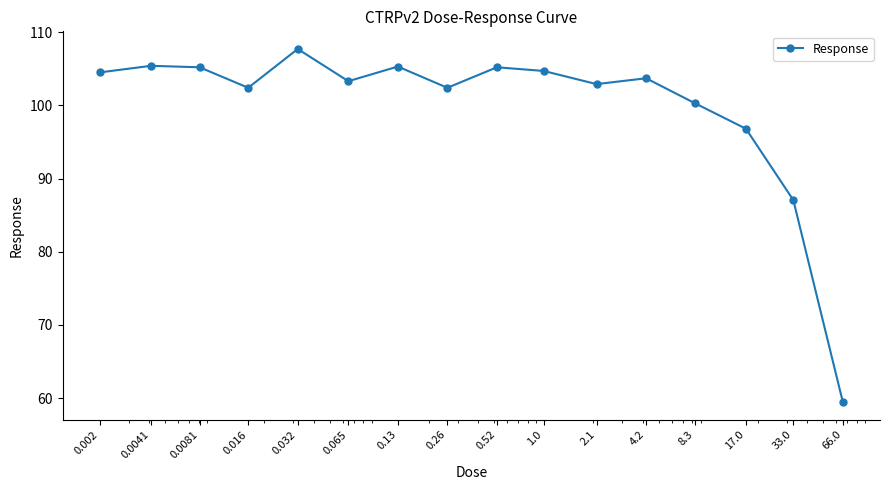

What is the minimum value shown in the chart?

59.5